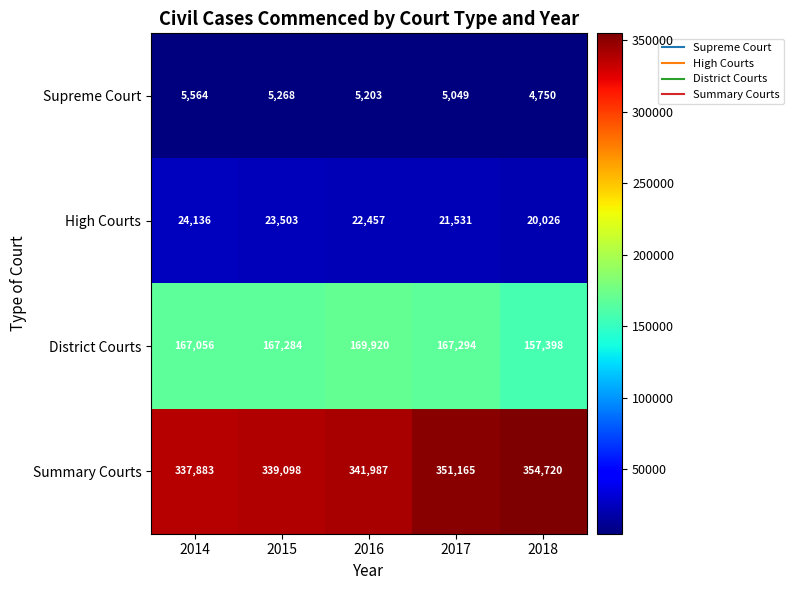

What is the difference between the highest and lowest values at 2016?

336784